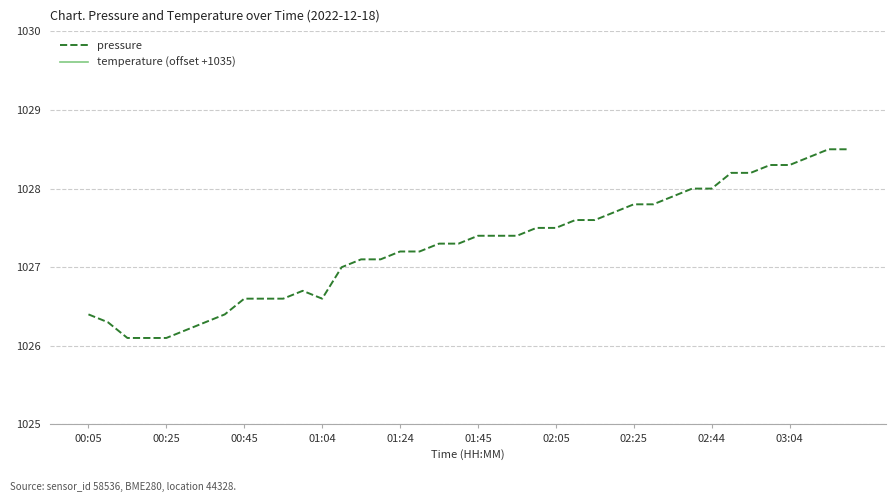

Which series has the largest total across all categories?

temperature (offset +1035)